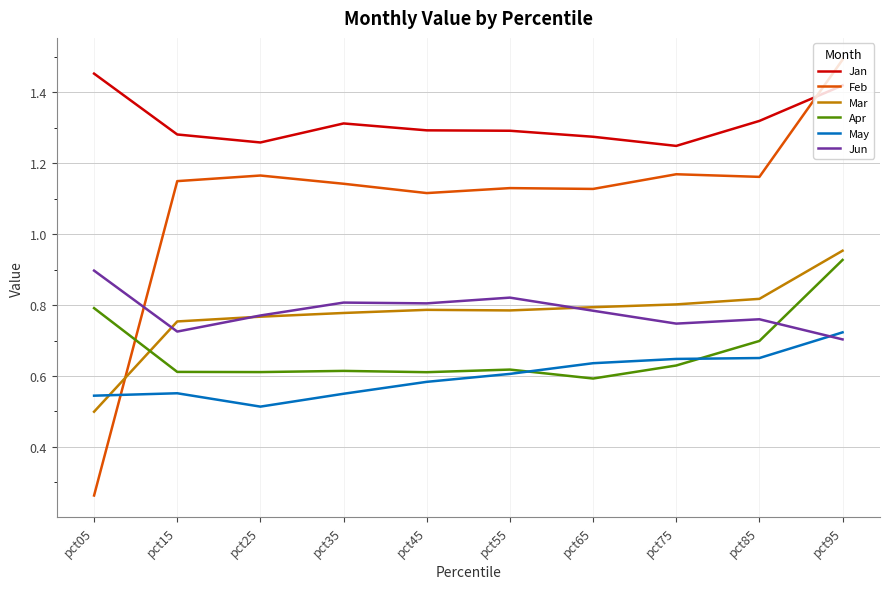

In Apr, how many points are lower than both neighbors (excluding endpoints)?

3